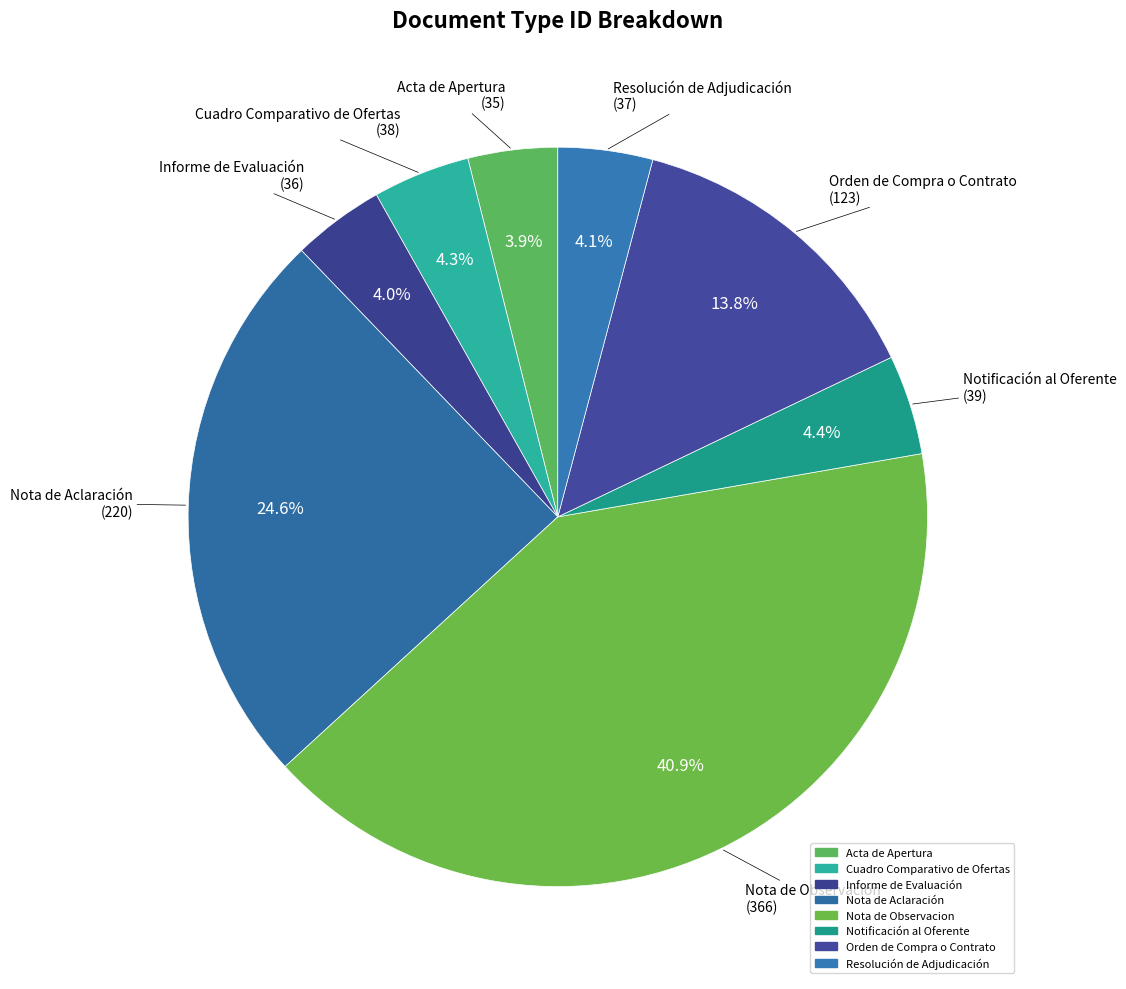

Count the number of slices in the pie.

8